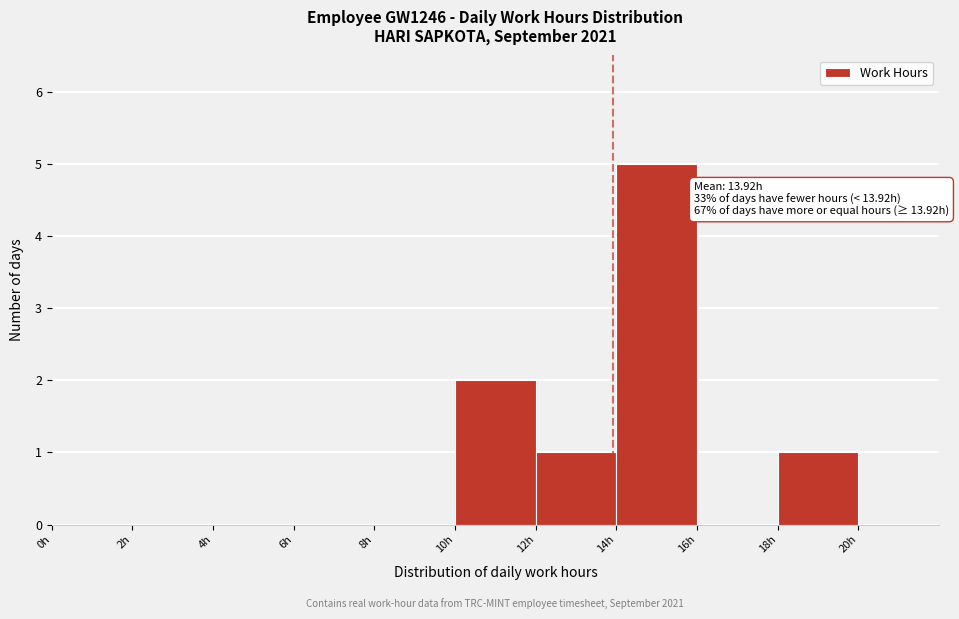

Over which range of the x-axis is the bar tallest?

14 to 16